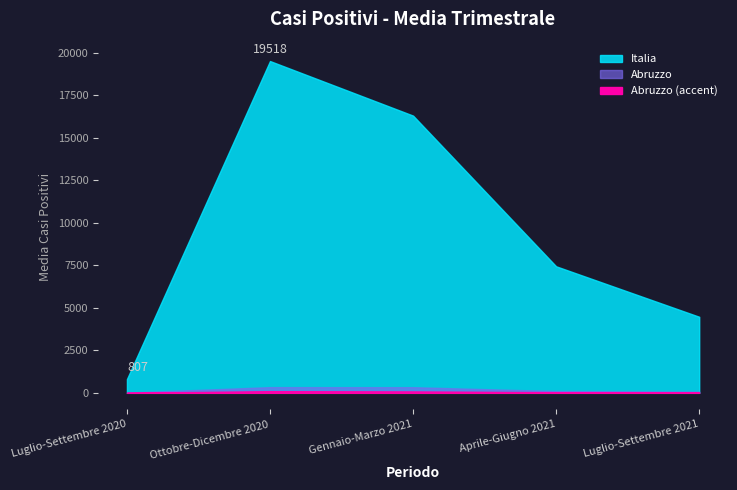

At which category does Abruzzo reach its first local peak?

Ottobre-Dicembre 2020